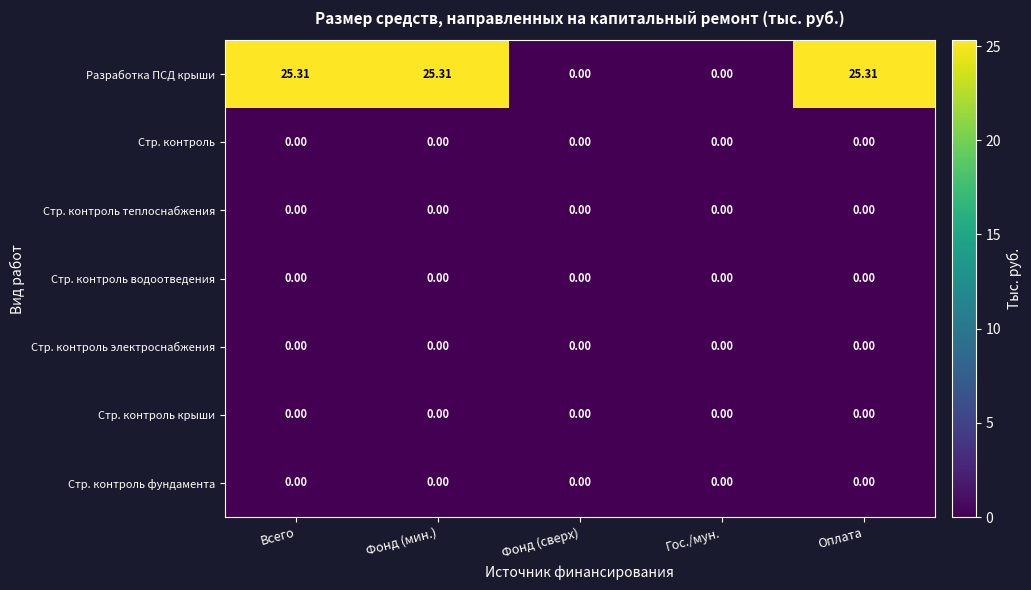

Between Фонд (мин.) and Гос./мун., which series saw the biggest shift?

Разработка ПСД крыши